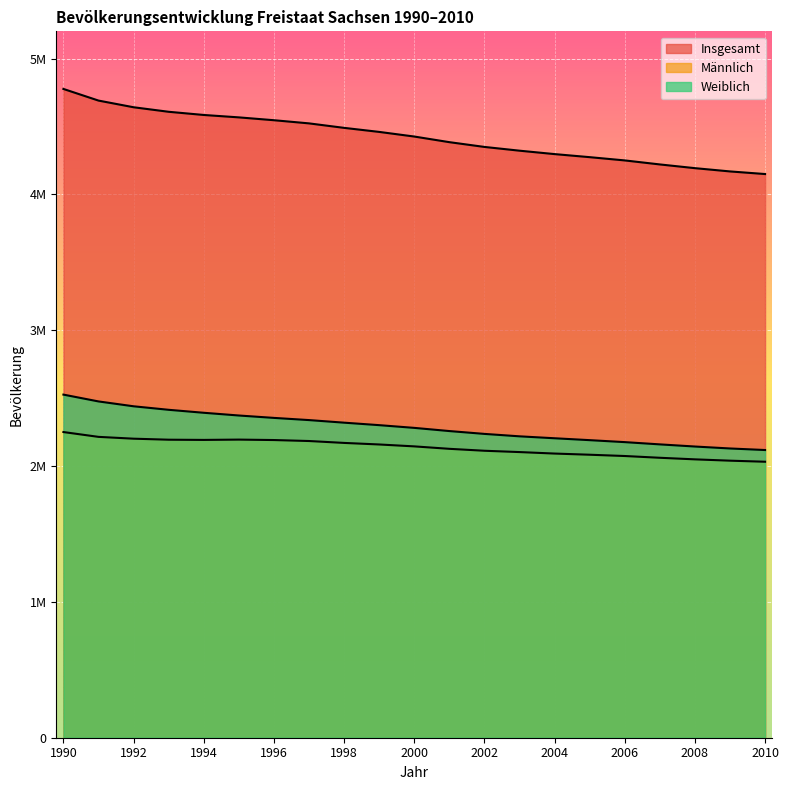

Reading right to left, extract all data points from this chart.

Insgesamt: 2010=4149477	2009=4168732	2008=4192801	2007=4220200	2006=4249774	2005=4273754	2004=4296284	2003=4321437	2002=4349059	2001=4384192	2000=4425581	1999=4459686	1998=4489415	1997=4522412	1996=4545702	1995=4566603	1994=4584345	1993=4607775	1992=4641108	1991=4690246	1990=4775914
Männlich: 2010=2031630	2009=2039451	2008=2049173	2007=2060804	2006=2073755	2005=2083240	2004=2091821	2003=2102768	2002=2112497	2001=2126723	2000=2144676	1999=2158726	1998=2170172	1997=2184168	1996=2191334	1995=2194597	1994=2192299	1993=2193846	1992=2201310	1991=2214693	1990=2250153
Weiblich: 2010=2117847	2009=2129281	2008=2143628	2007=2159396	2006=2176019	2005=2190514	2004=2204463	2003=2218669	2002=2236562	2001=2257469	2000=2280905	1999=2300960	1998=2319243	1997=2338244	1996=2354368	1995=2372006	1994=2392046	1993=2413929	1992=2439798	1991=2475553	1990=2525761